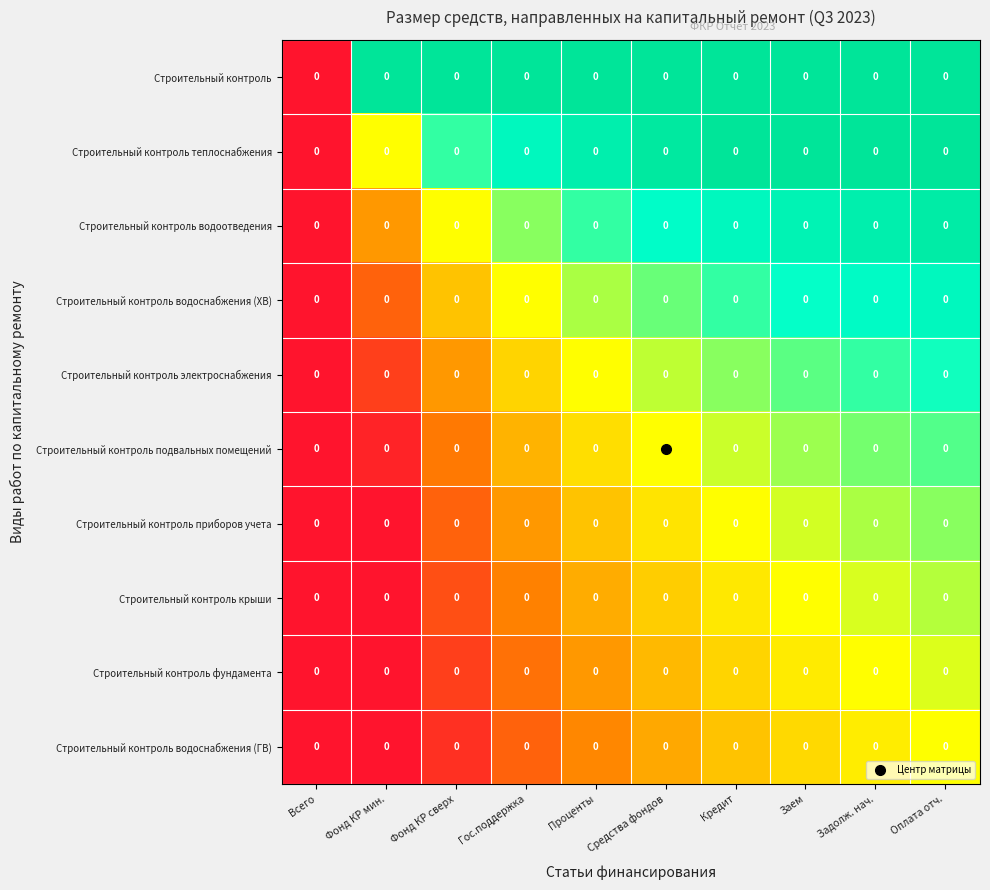

Which series has the widest spread of values?

Строительный контроль